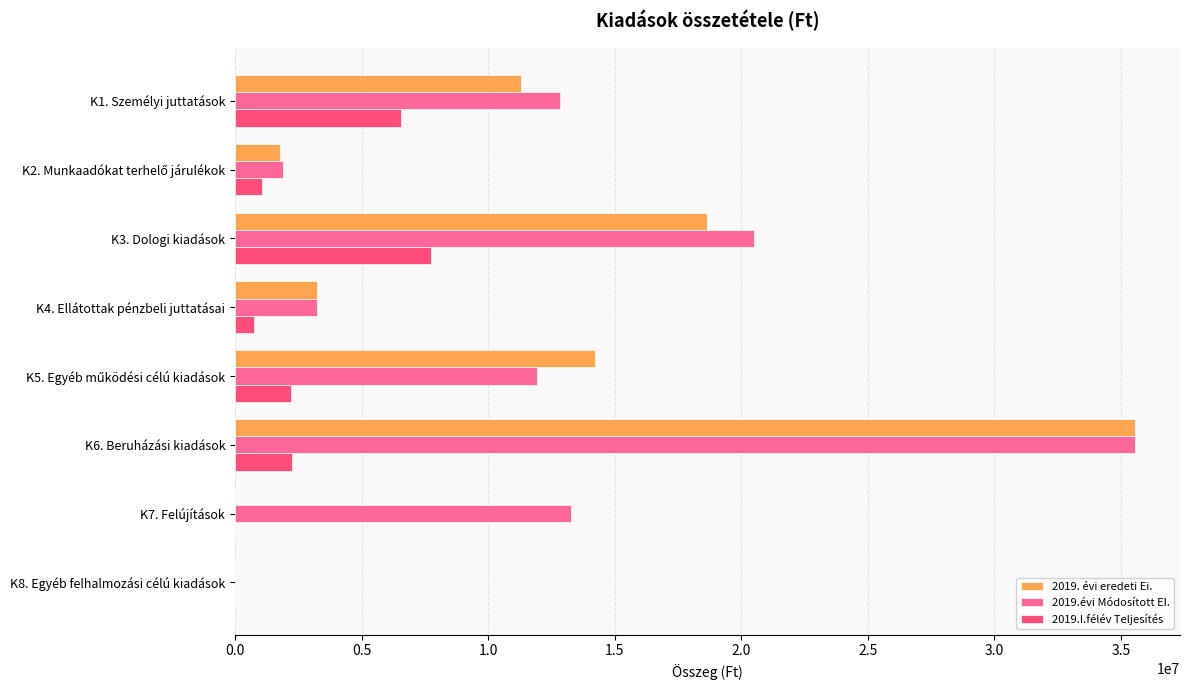

What is the maximum value shown in the chart?

35560000